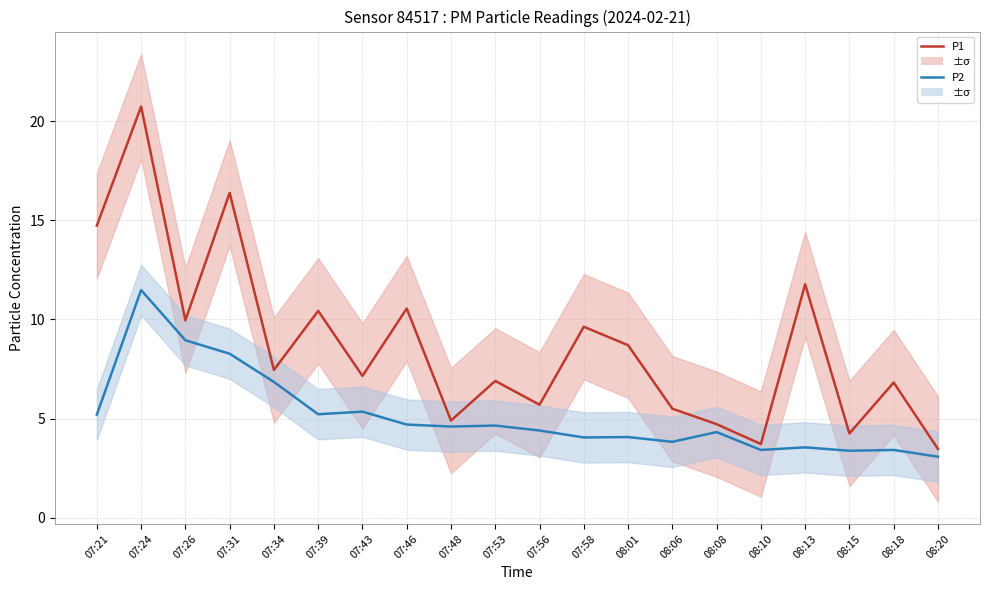

How many interior local valleys does the P1 series have?

7